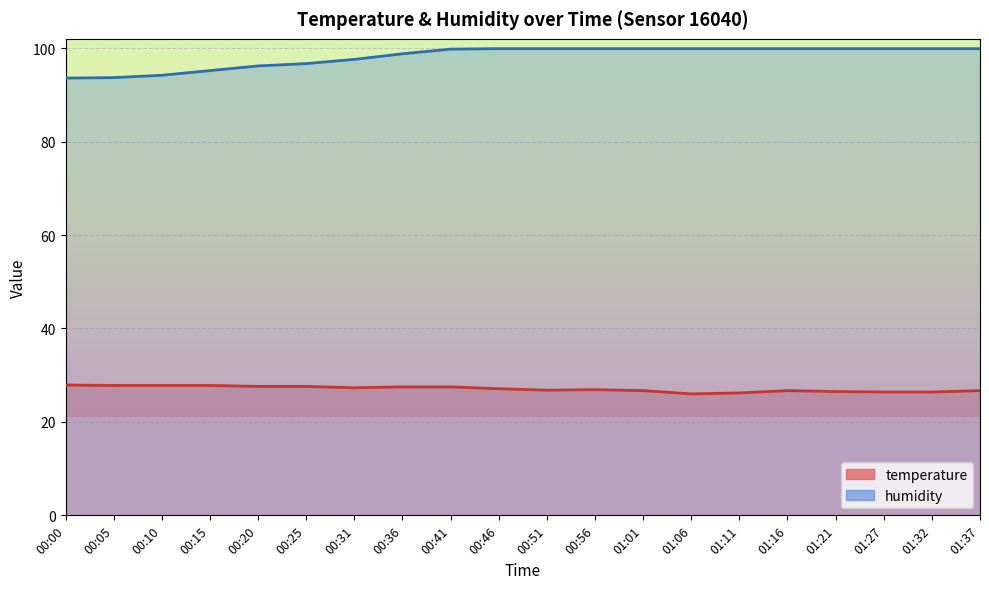

True or false: humidity and temperature intersect in this chart.

False